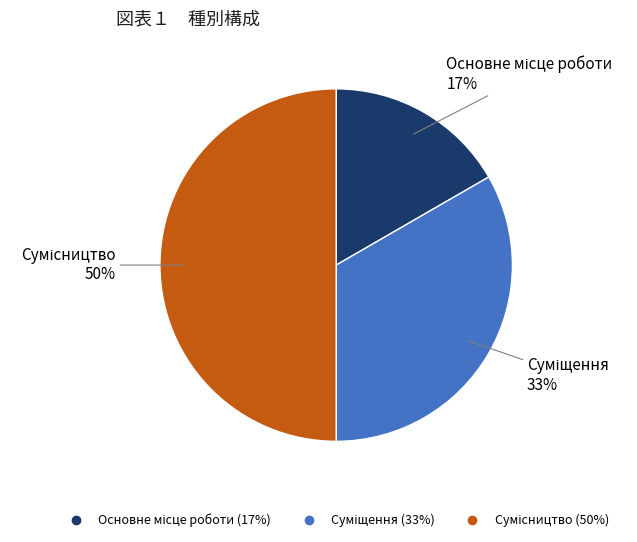

How many segments does this pie chart have?

3